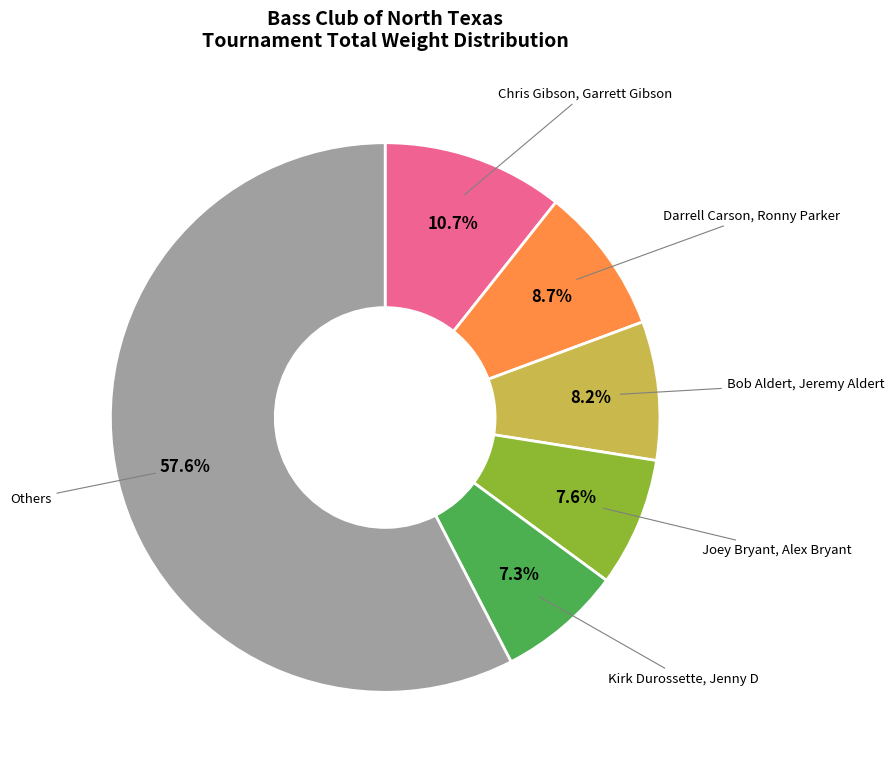

How many segments does this pie chart have?

6